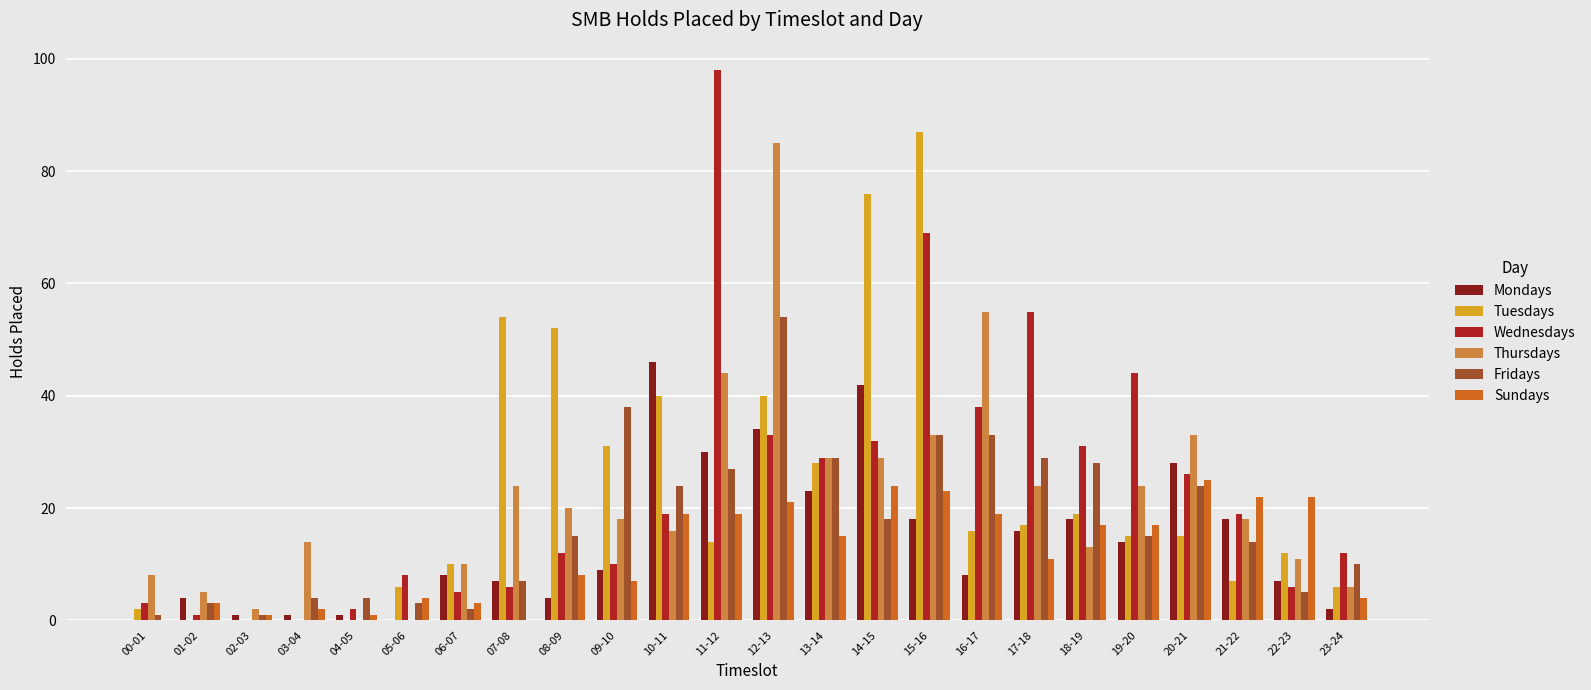

What is the approximate value of Mondays at 14-15, to the nearest 5?

40